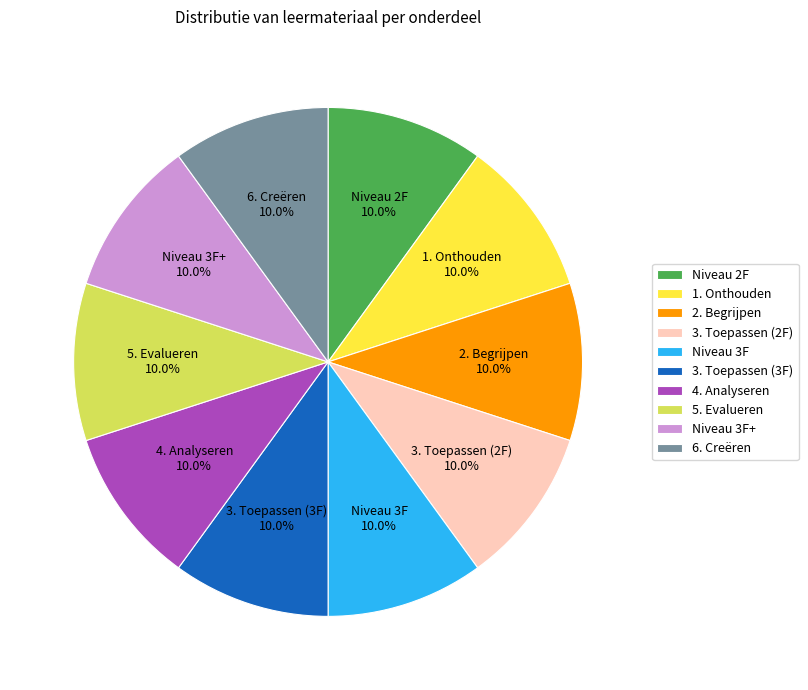

What is the ratio of the value at Niveau 3F+ to the value at 3. Toepassen (3F)?

1.0